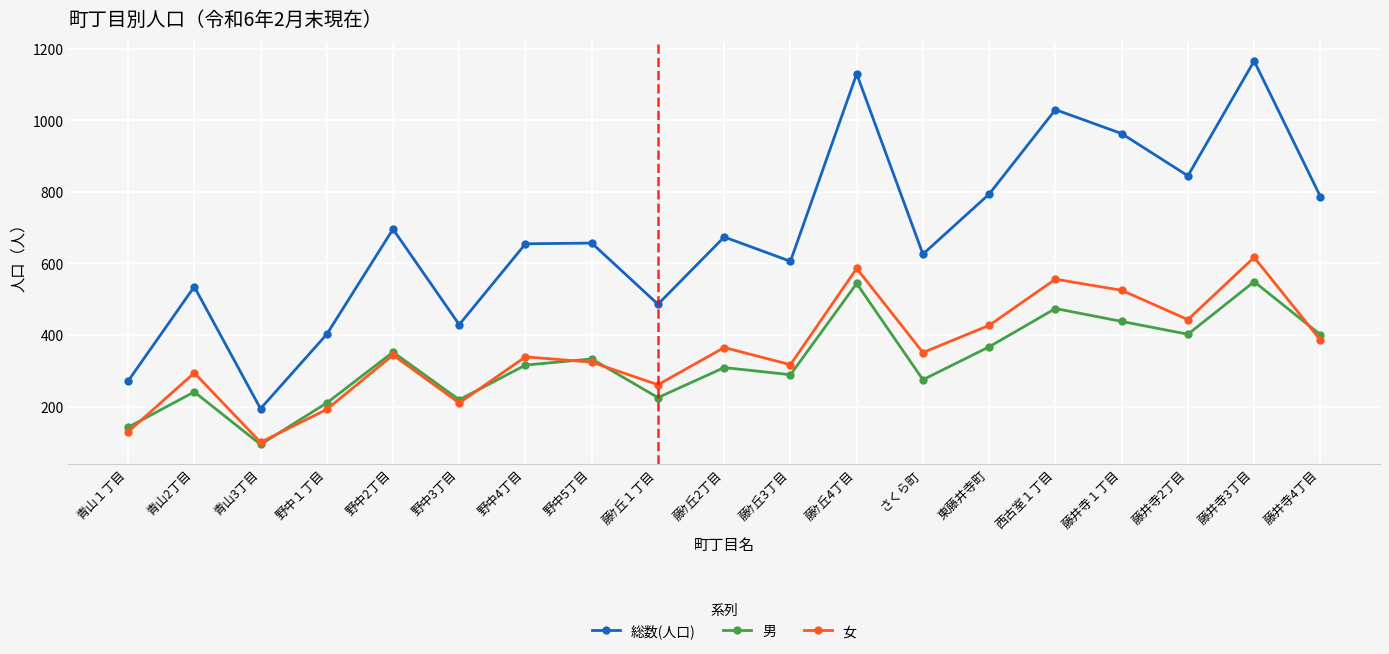

Which category has the highest value across all series?

藤井寺3丁目